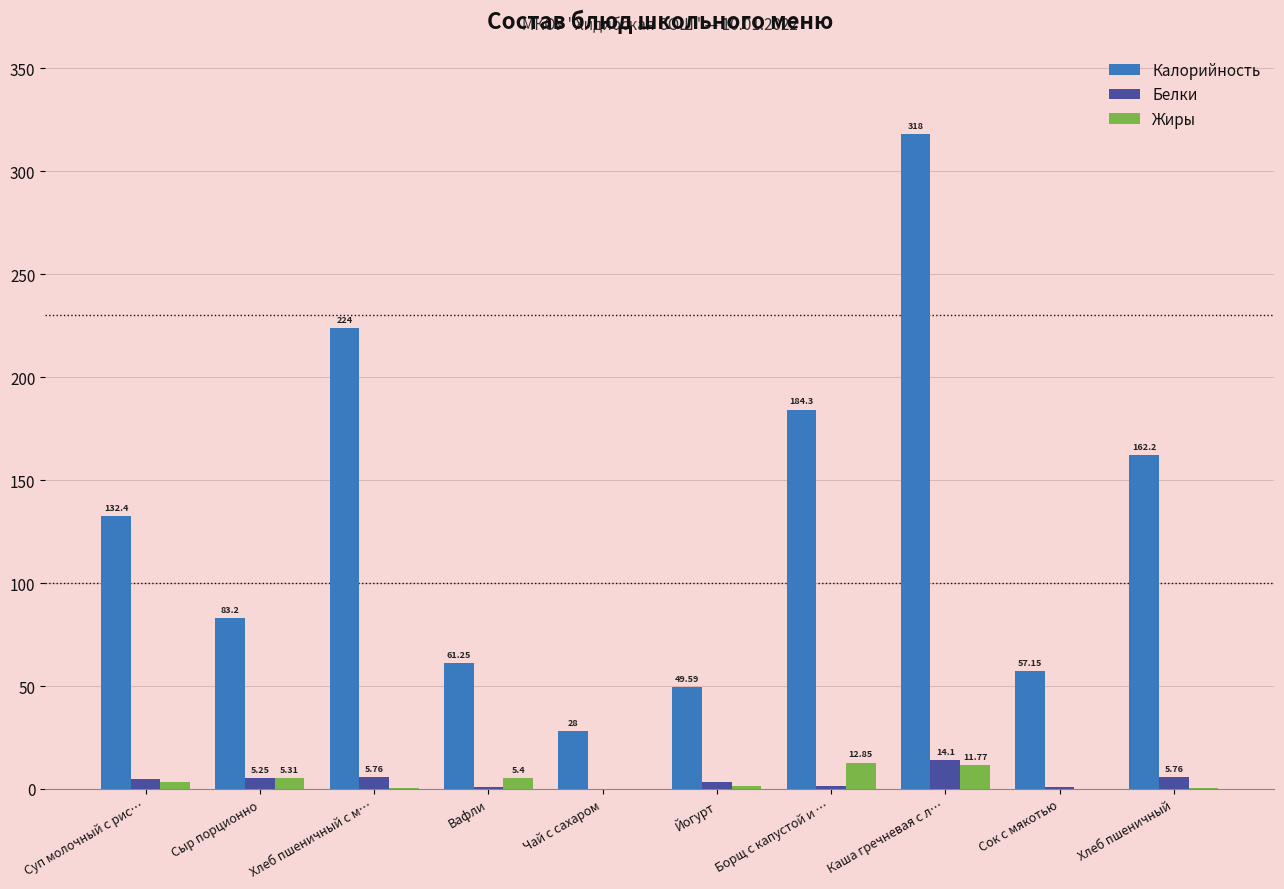

What is the total value across all series at Сыр порционно?

93.8